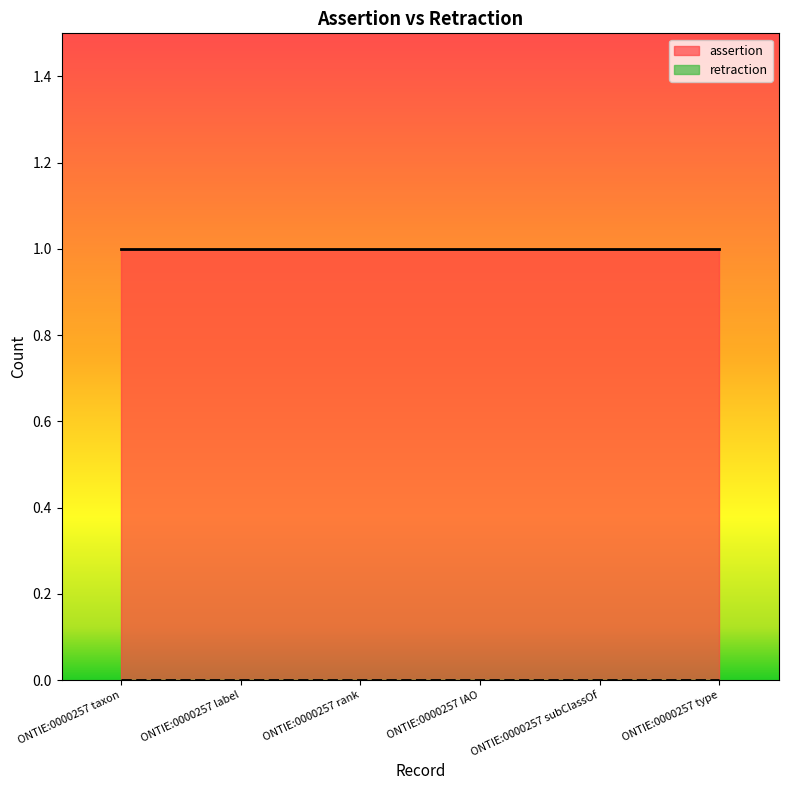

At which category is the sum across all series the highest?

ONTIE:0000257 taxon